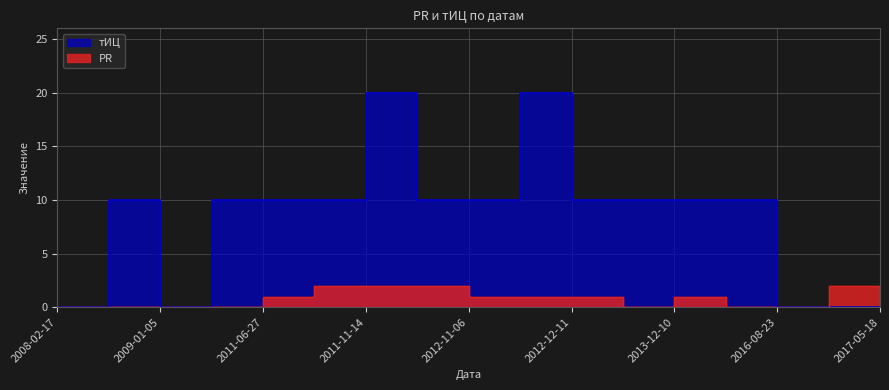

How many values in PR are above zero?

9